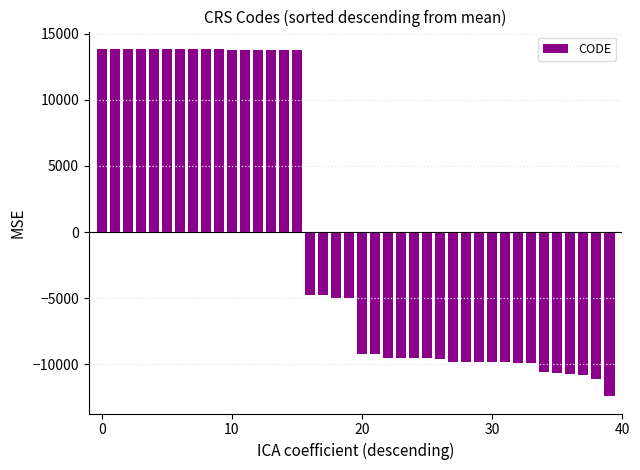

What is the value of the 2nd bar from the left?

13811.6